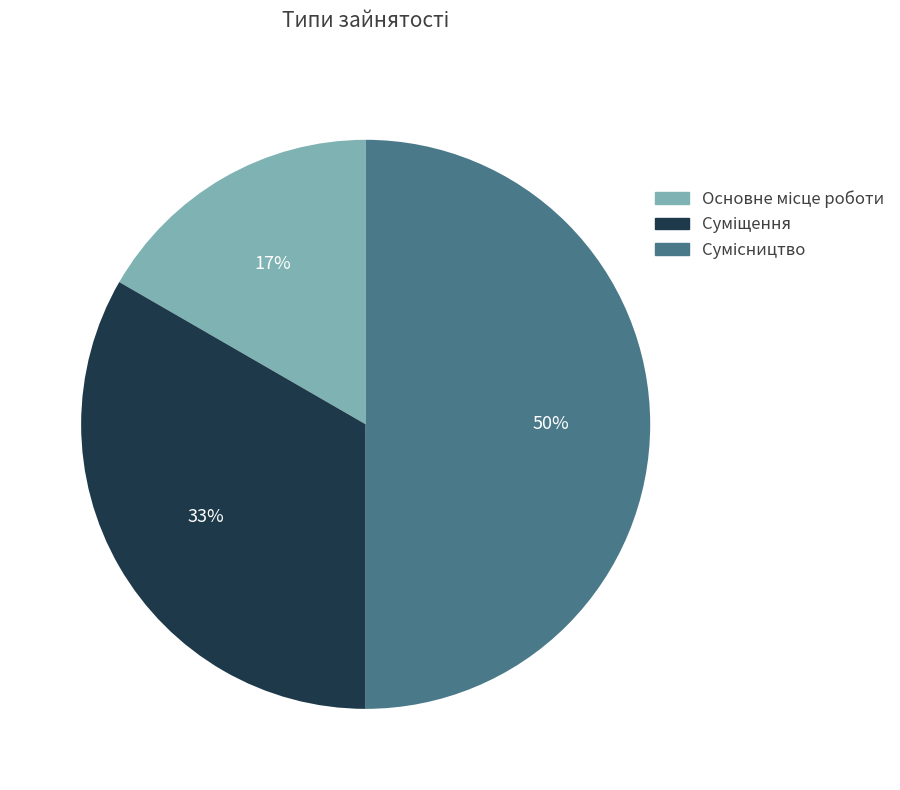

How many segments does this pie chart have?

3